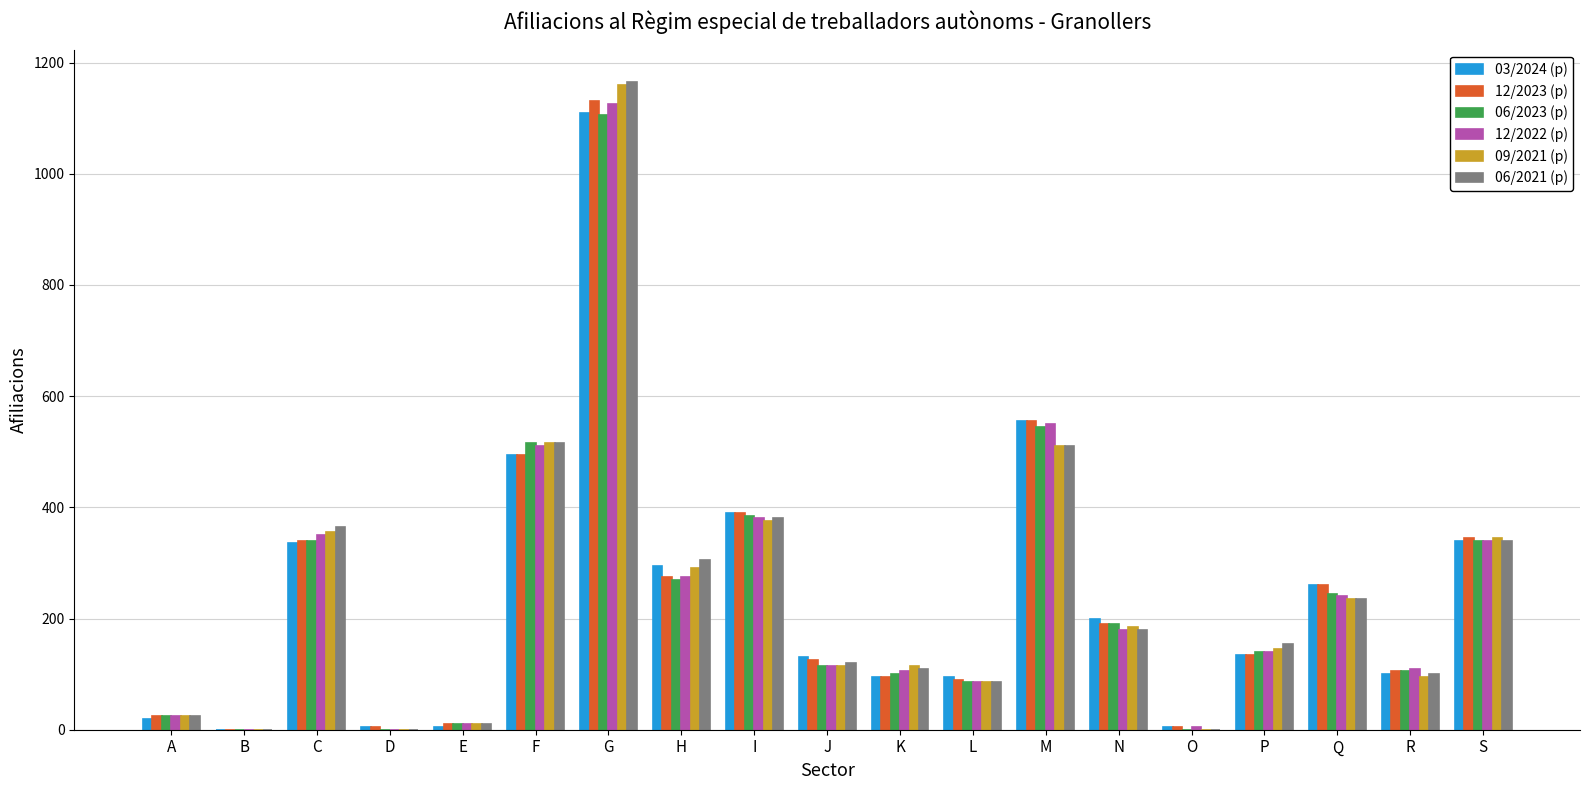

At which label does 12/2023 (p) first exceed 135?

C